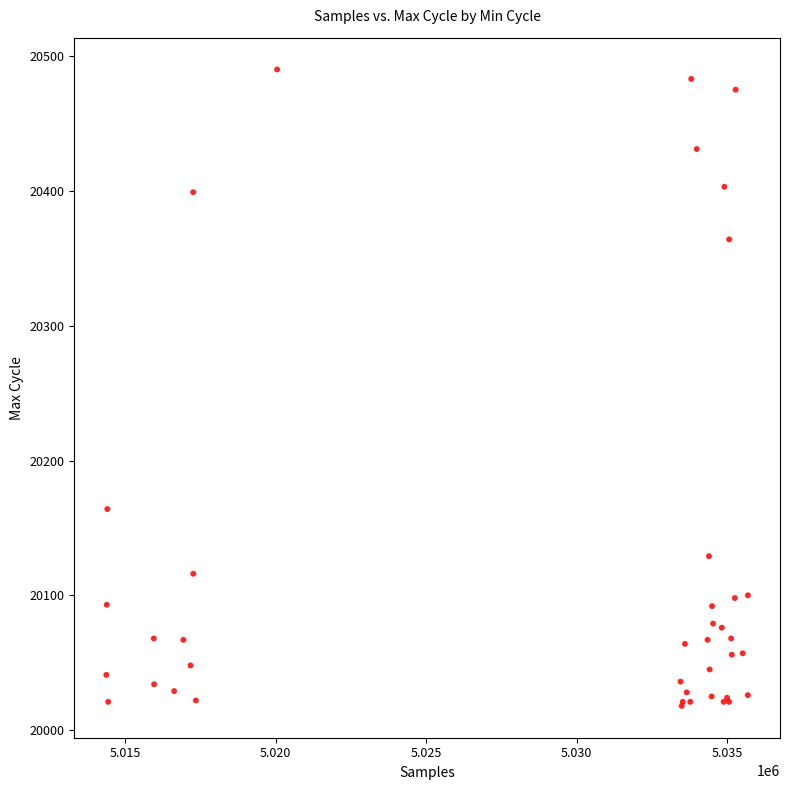

What Y value in the scatter plot is closest to 20254?

20164